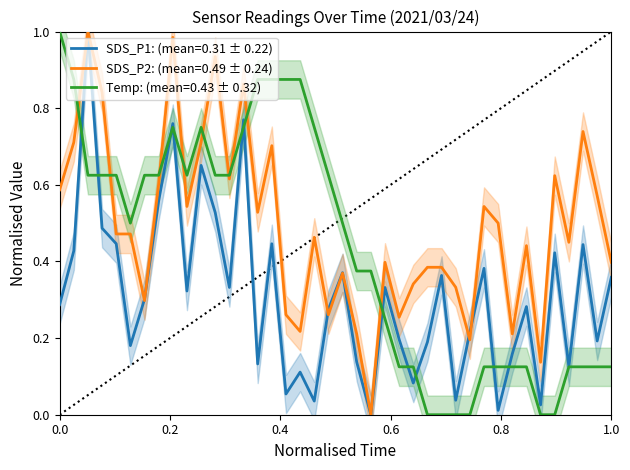

What is the value of the SDS_P1 point at the 40th from the left?

0.4